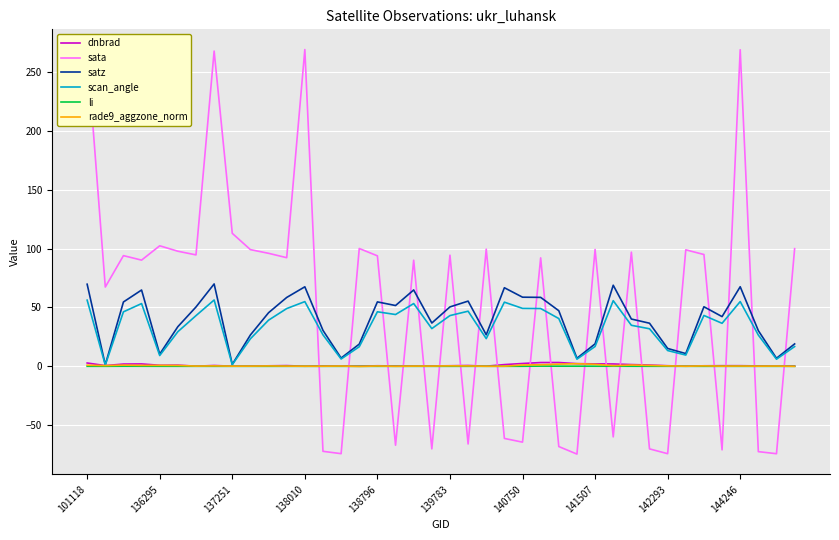

Which series has the largest total across all categories?

sata